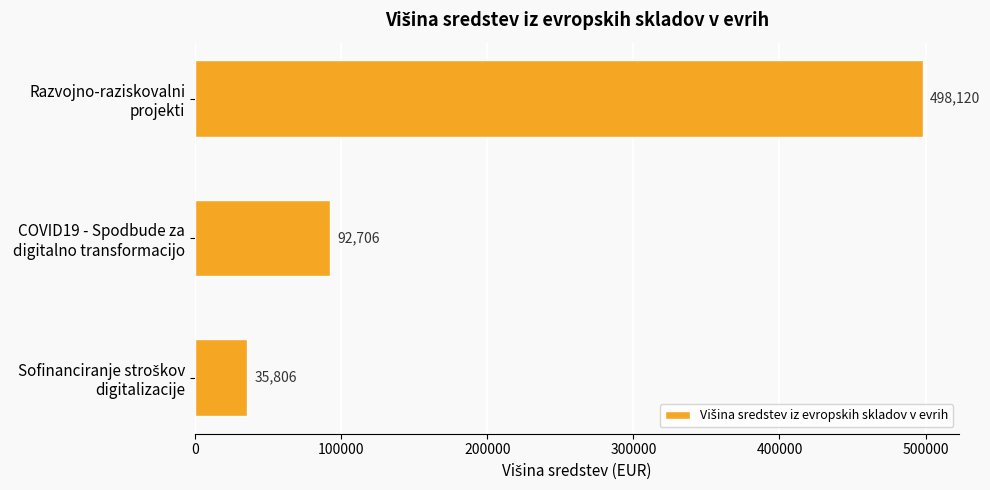

Does the chart contain stacked bars?

No